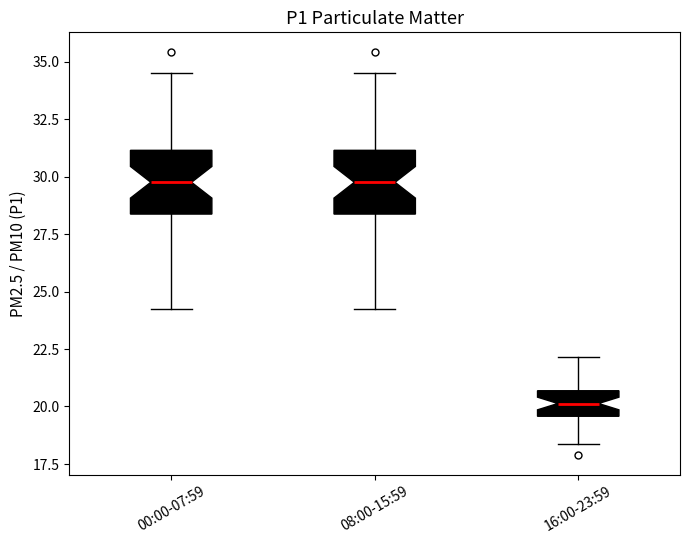

Reading left to right, transcribe this box plot: for each box, give where its median line is, the range the box spans, and where its two whiskers end, as read against the y-axis. The values are not printed on the chart, so give them approximately, as read against the axis.

00:00-07:59: median 30.0, box 28.5 to 31.0, whiskers 24.0 to 34.5
08:00-15:59: median 30.0, box 28.5 to 31.0, whiskers 24.0 to 34.5
16:00-23:59: median 20.0, box 19.5 to 20.5, whiskers 18.5 to 22.0